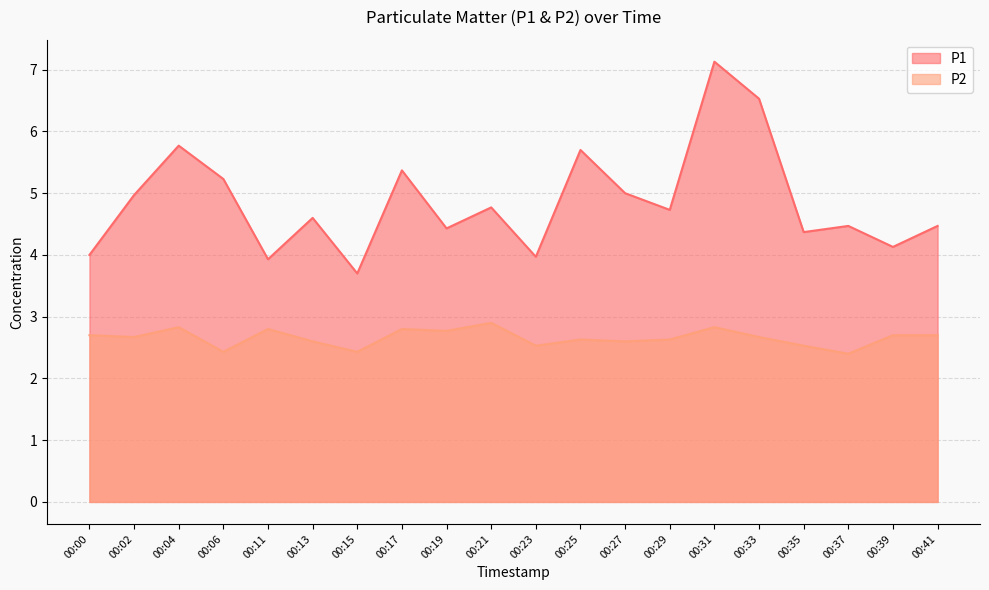

Reading right to left, what are all the values shown in this chart?

P1: 4.5	4.1	4.5	4.4	6.5	7.1	4.7	5.0	5.7	4.0	4.8	4.4	5.4	3.7	4.6	3.9	5.2	5.8	5.0	4.0
P2: 2.7	2.7	2.4	2.5	2.7	2.8	2.6	2.6	2.6	2.5	2.9	2.8	2.8	2.4	2.6	2.8	2.4	2.8	2.7	2.7